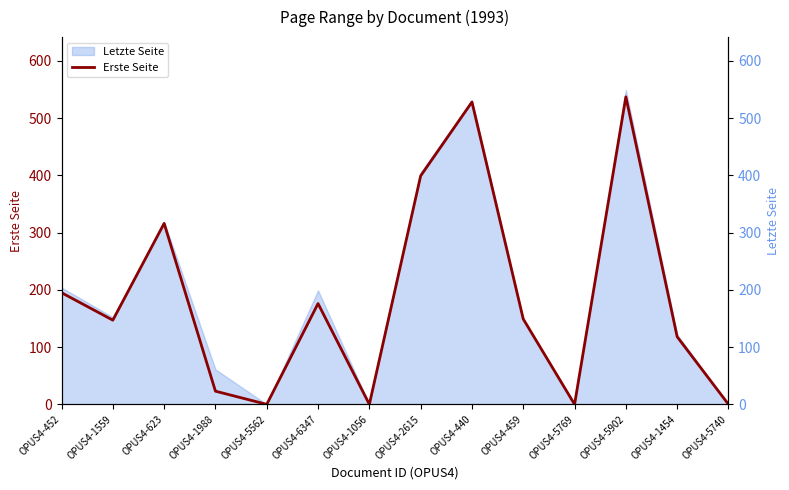

The value of Erste Seite at OPUS4-440 is 287. True or false?

False